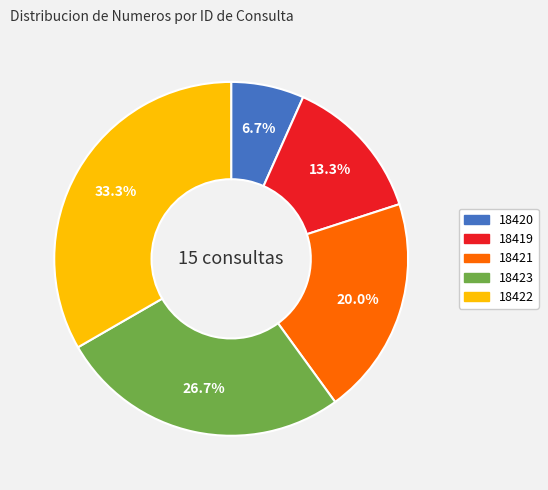

What percentage do 18422 and 18421 together represent?

53.3%